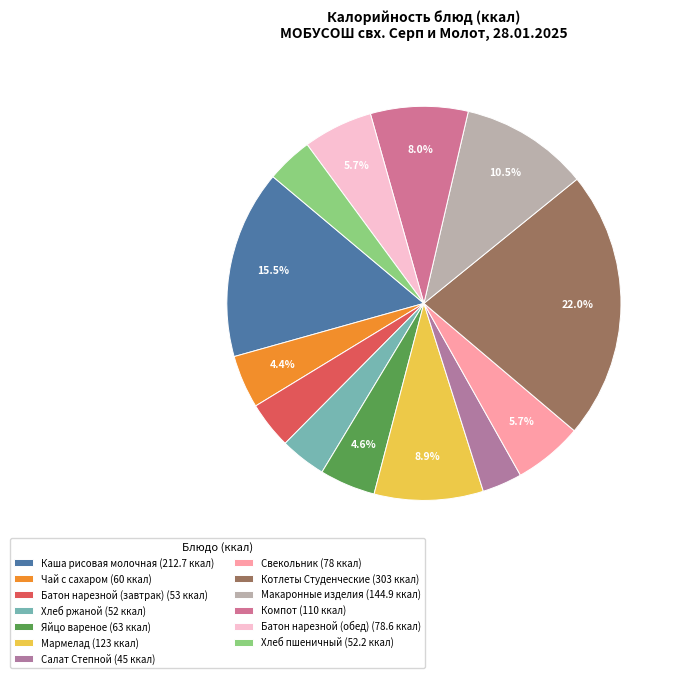

To the nearest percent, what is the difference between the Чай с сахаром and Каша рисовая молочная slice percentages?

11%